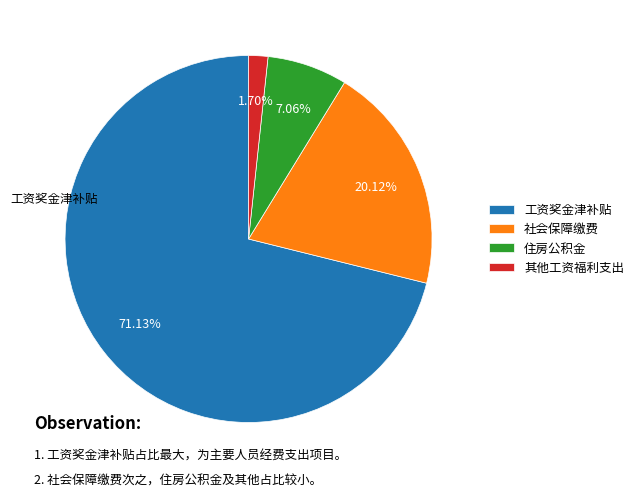

Do 社会保障缴费 and 其他工资福利支出 together represent more than half of the pie?

No